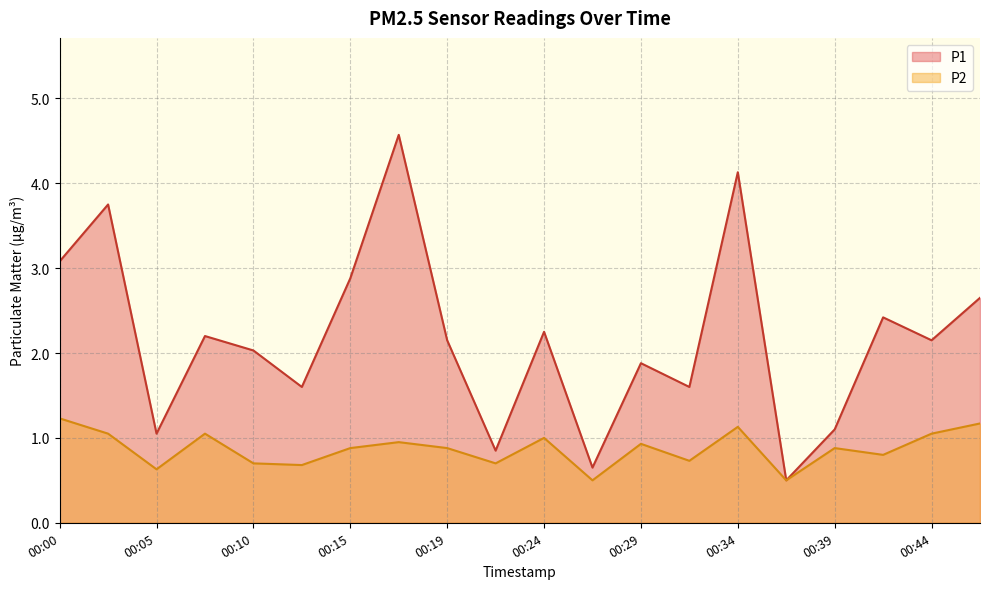

What is the sum of all P2 values?

17.4